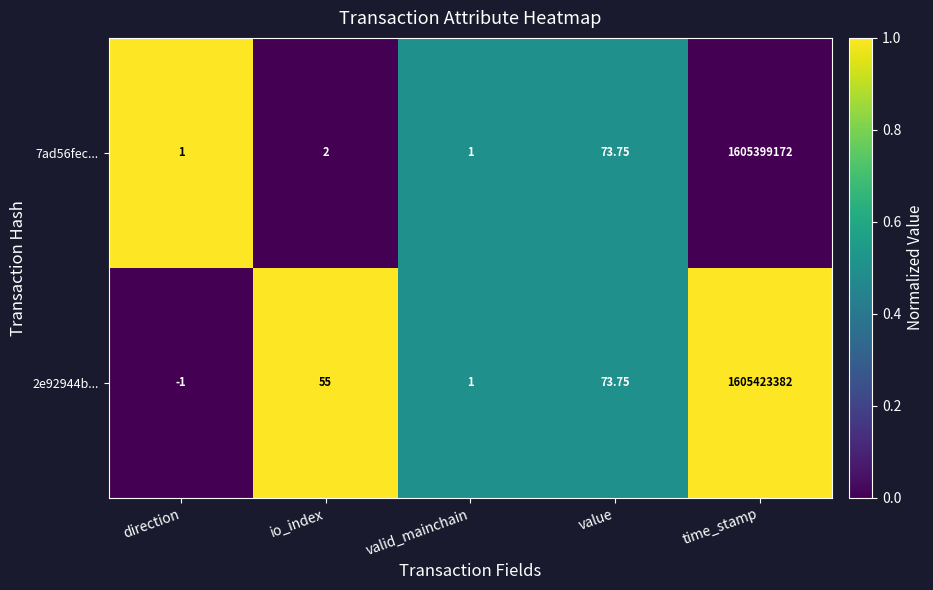

At which label does 7ad56fec... reach its peak?

time_stamp